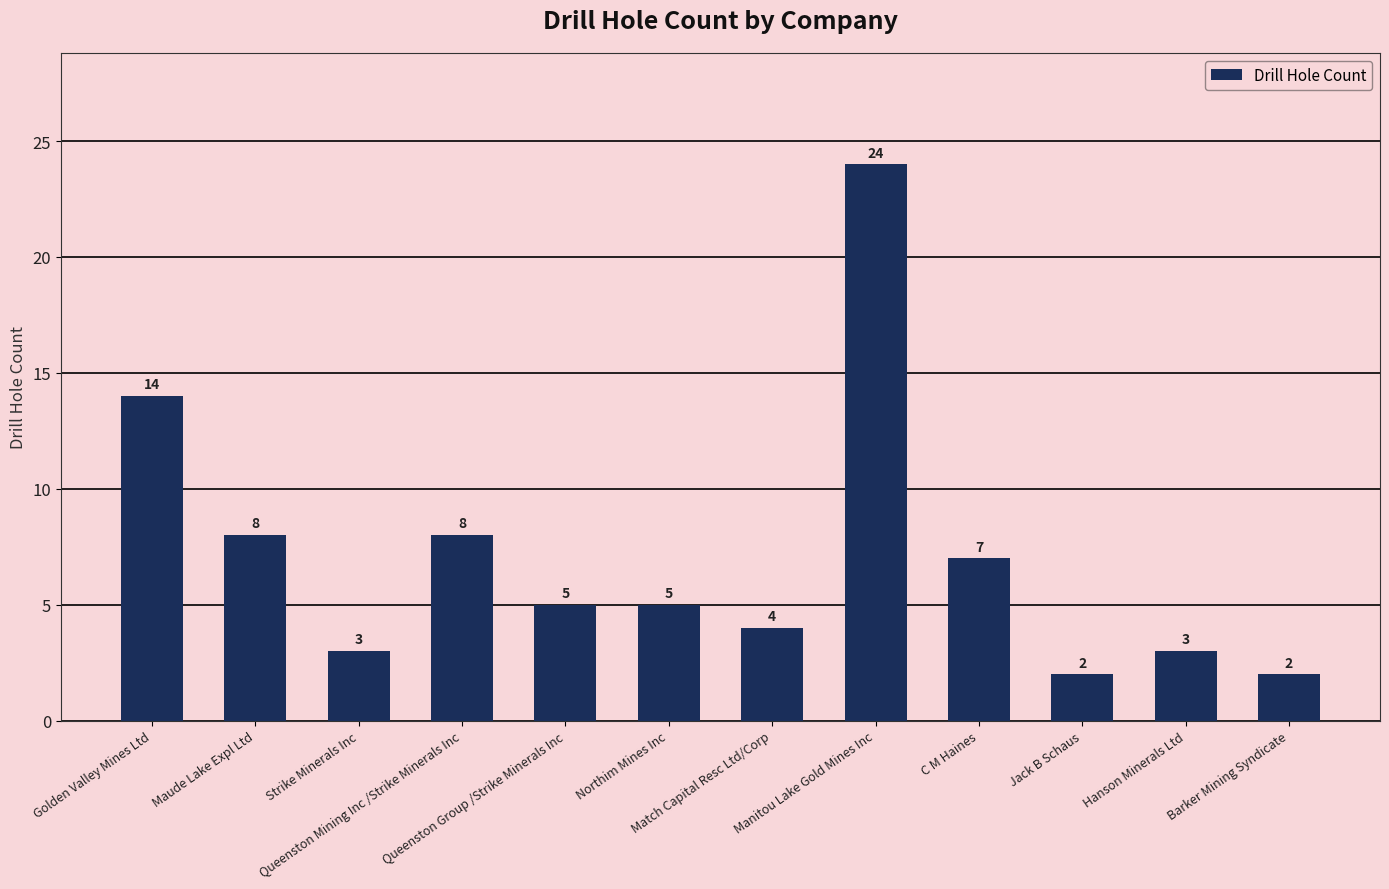

Reading left to right, extract all data points from this chart.

Golden Valley Mines Ltd=14	Maude Lake Expl Ltd=8	Strike Minerals Inc=3	Queenston Mining Inc /Strike Minerals Inc=8	Queenston Group /Strike Minerals Inc=5	Northim Mines Inc=5	Match Capital Resc Ltd/Corp=4	Manitou Lake Gold Mines Inc=24	C M Haines=7	Jack B Schaus=2	Hanson Minerals Ltd=3	Barker Mining Syndicate=2